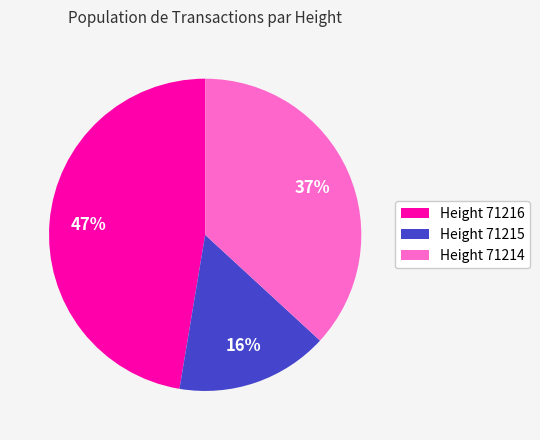

Is there a majority slice in this chart?

No